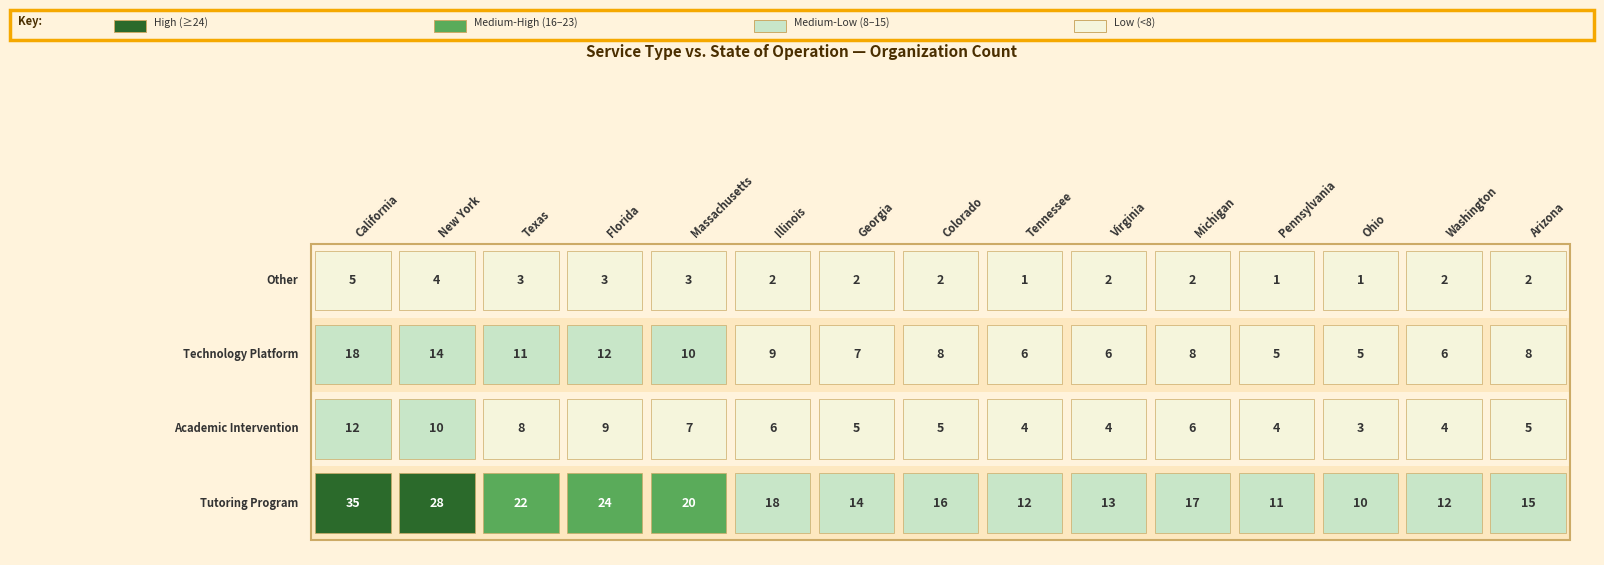

Which series has the widest spread of values?

Tutoring Program